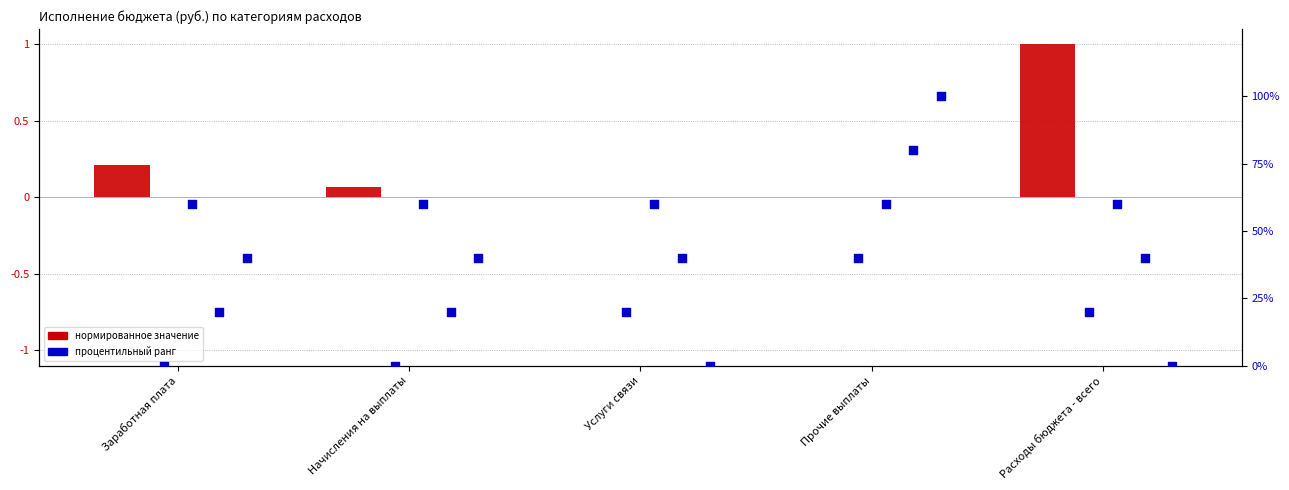

Which series has the largest Y range (max minus min)?

Свободный остаток